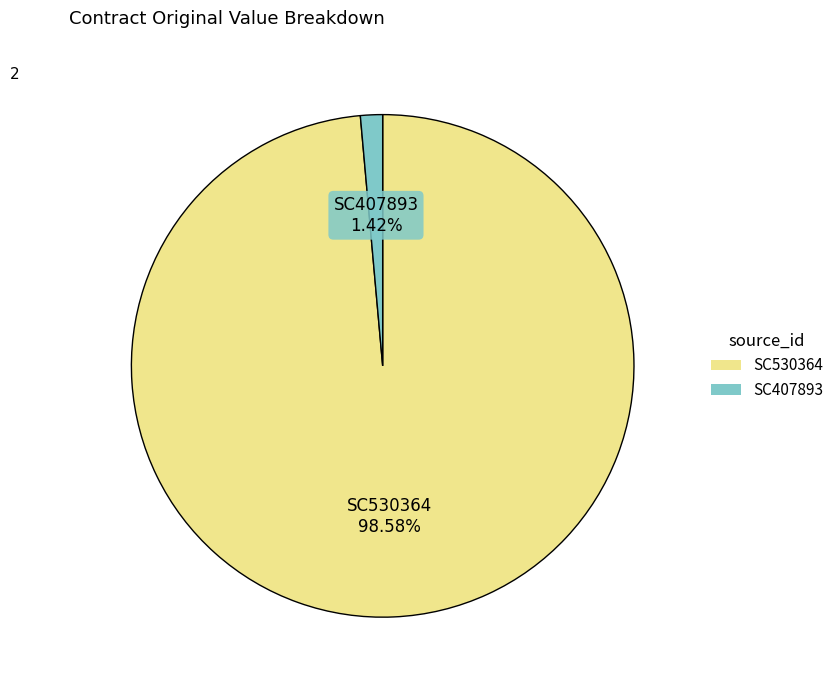

How many slices are in this pie chart?

2